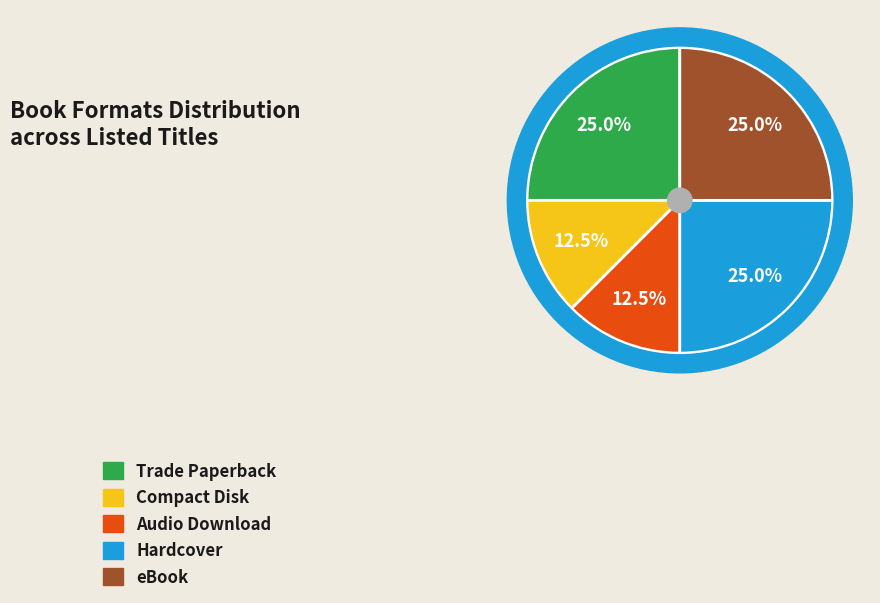

Which has a higher value, Trade Paperback or Audio Download?

Trade Paperback